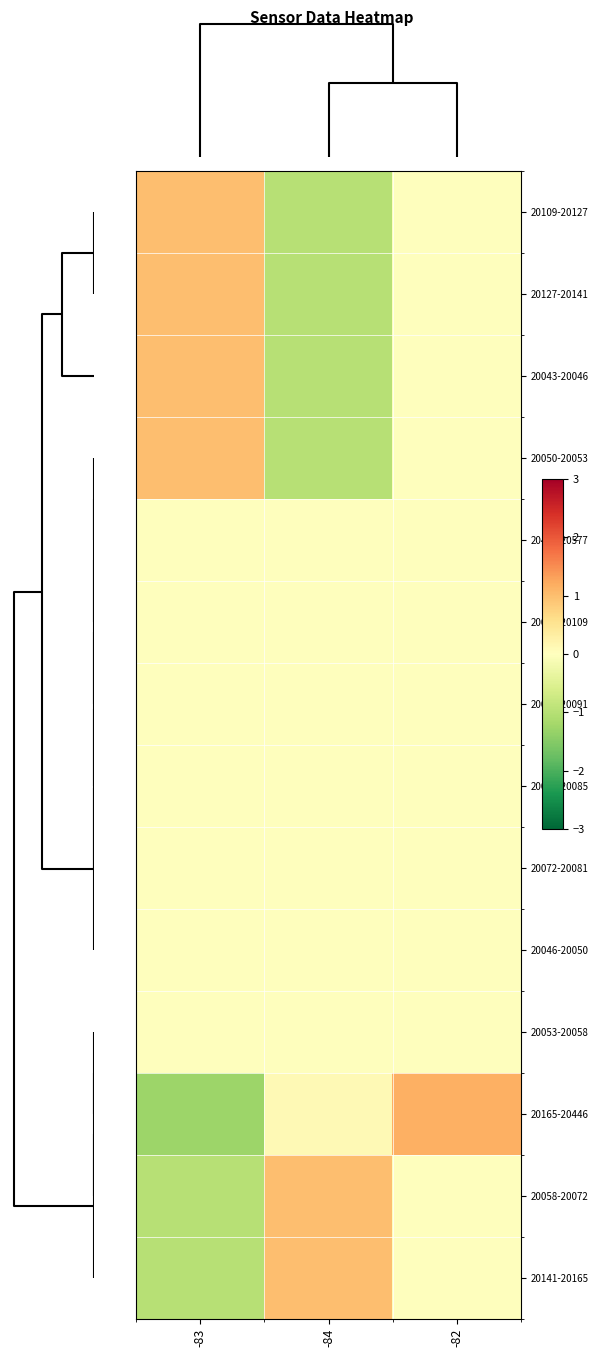

At how many categories does at least one series exceed 0?

3